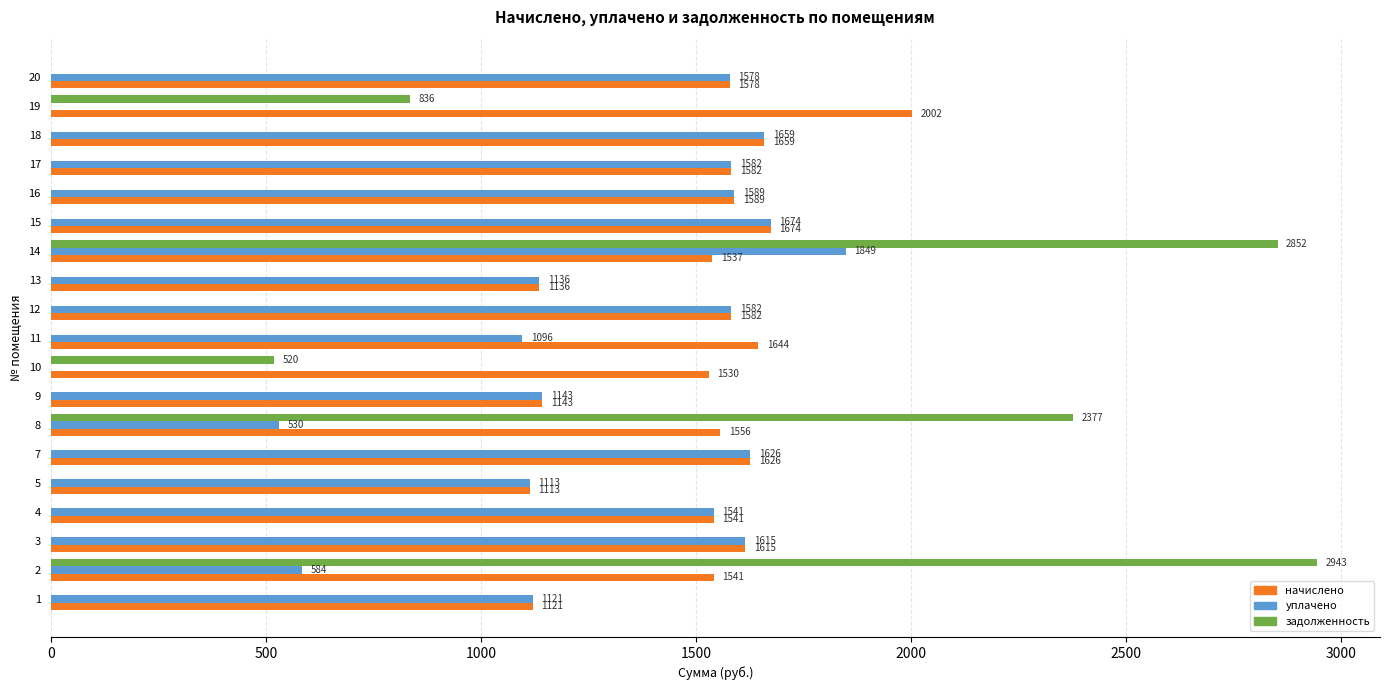

How many distinct data groups are displayed?

3